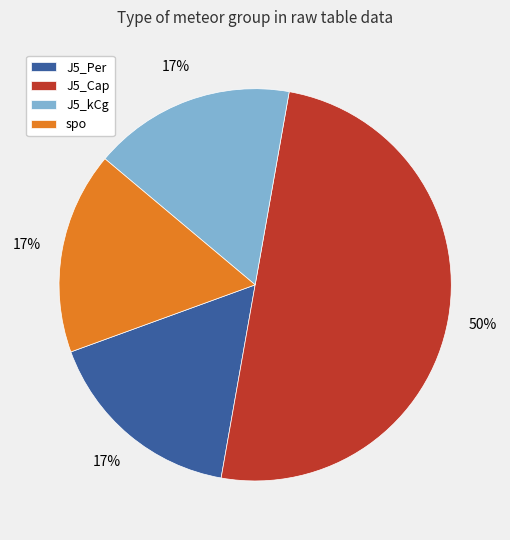

Does spo represent more than half of the total?

No